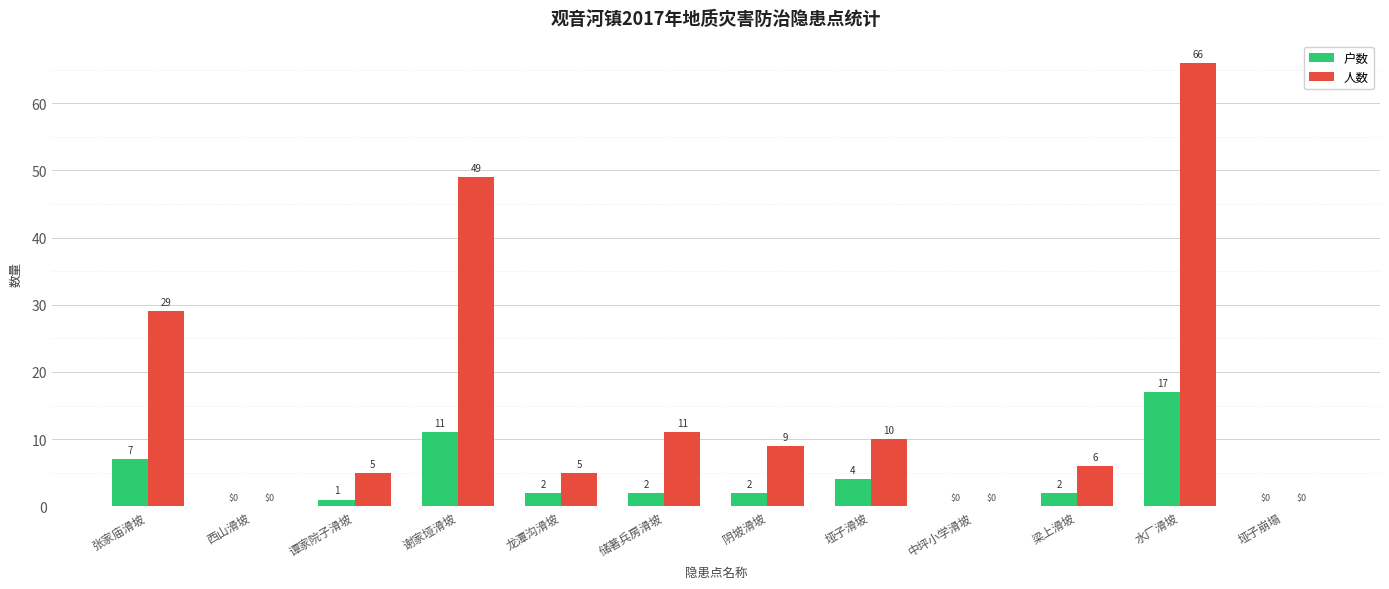

Are the bars horizontal?

No